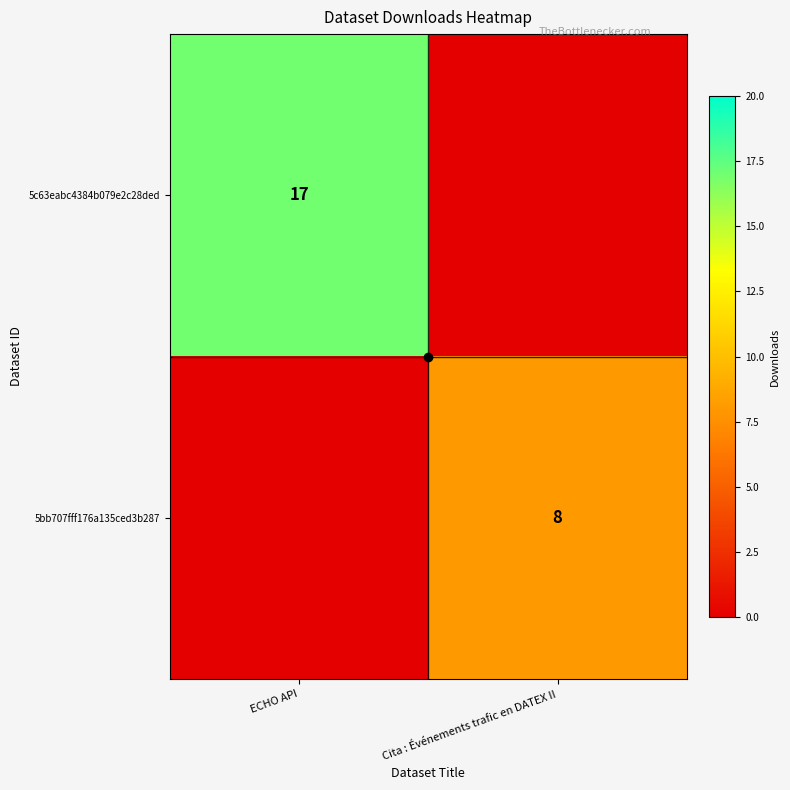

How many data points does each series have?

2